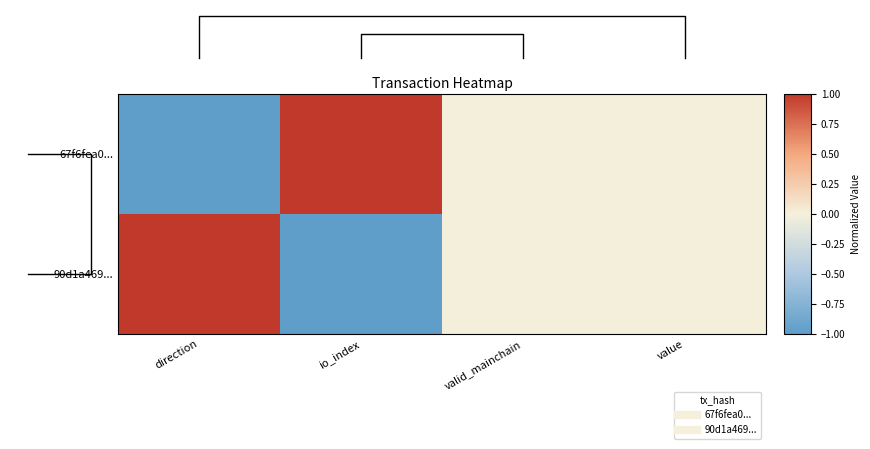

What is the difference between the maximum and minimum values in the 90d1a469... series?

2